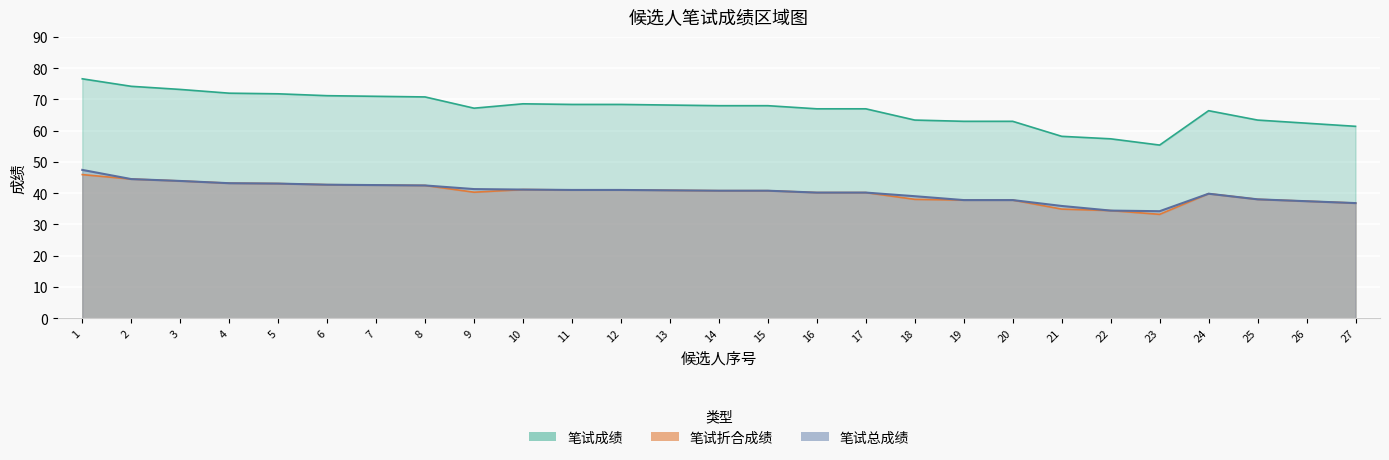

At which category is the sum across all series the highest?

1